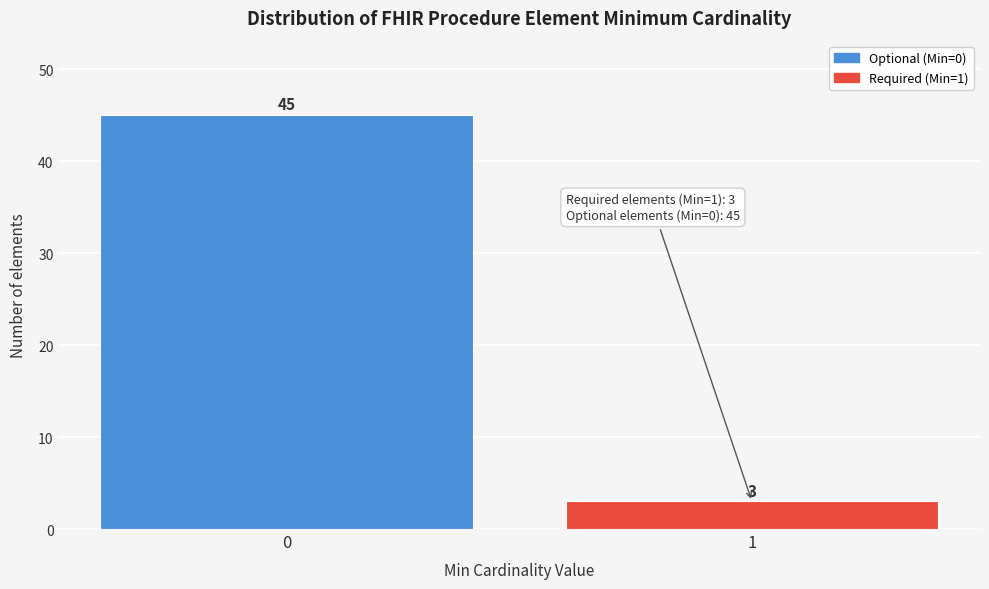

Reading right to left, what are all the values shown in this chart?

1=3	0=45